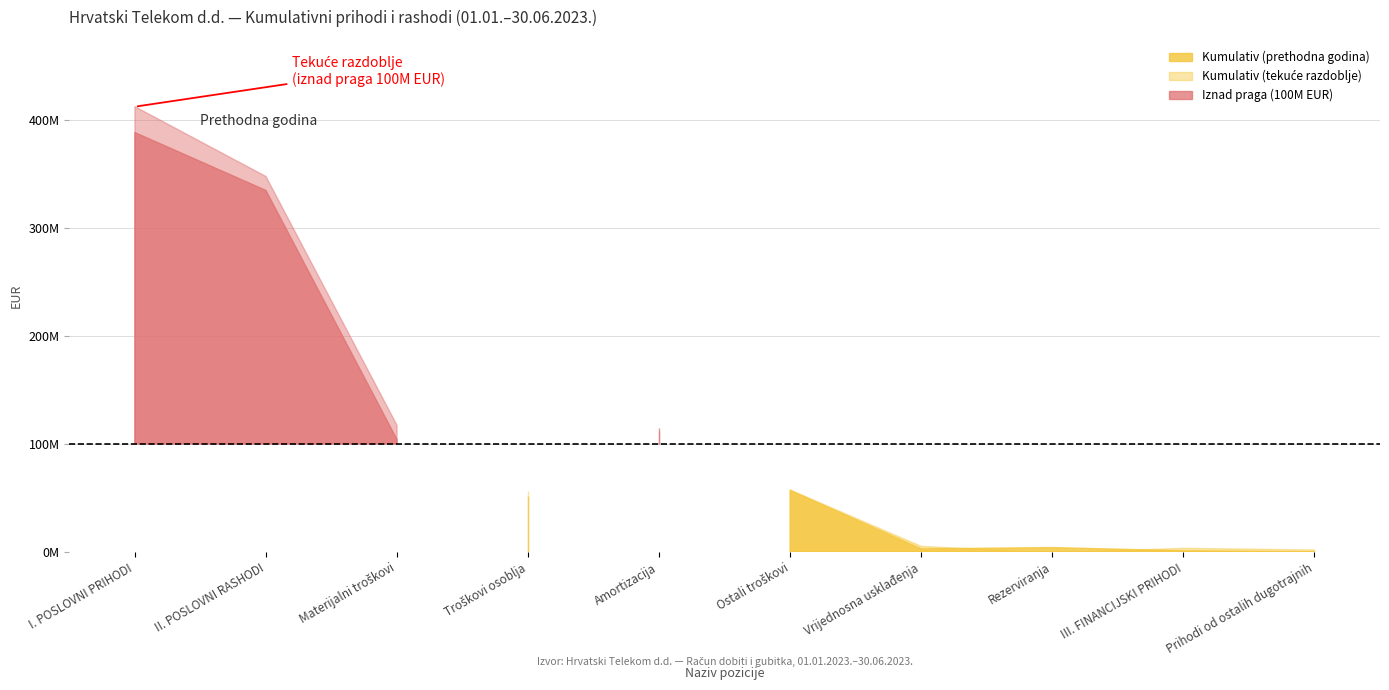

How many times do Kumulativ (prethodna godina) and Kumulativ (tekuće razdoblje) cross each other?

4